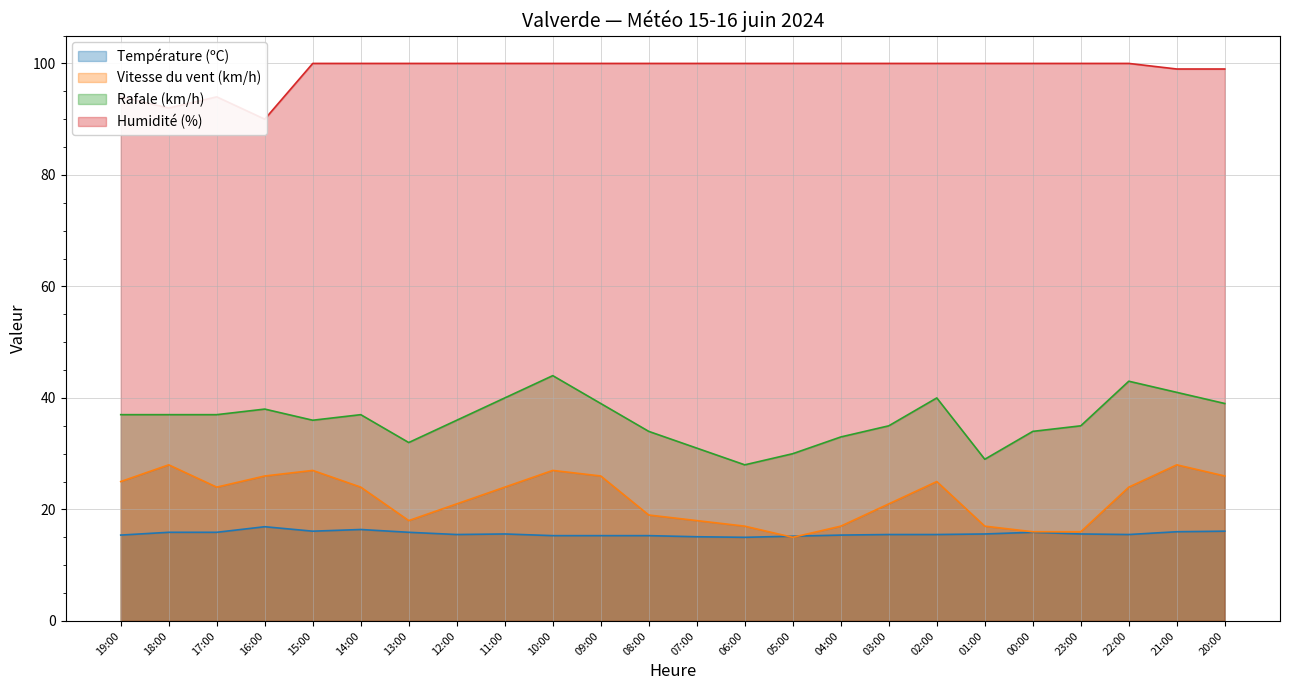

How many intersections are there between Vitesse du vent (km/h) and Température (ºC)?

2